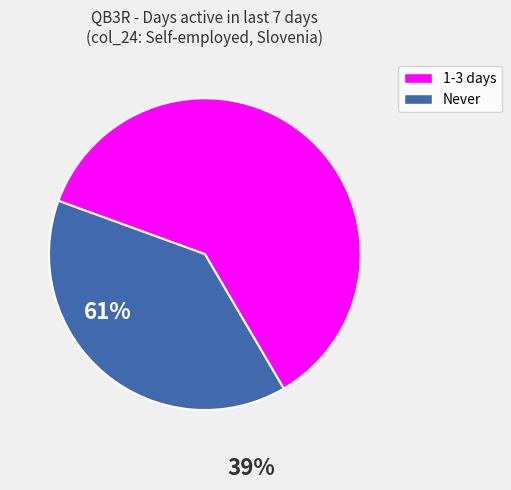

Is there any slice that represents more than half of the pie?

Yes